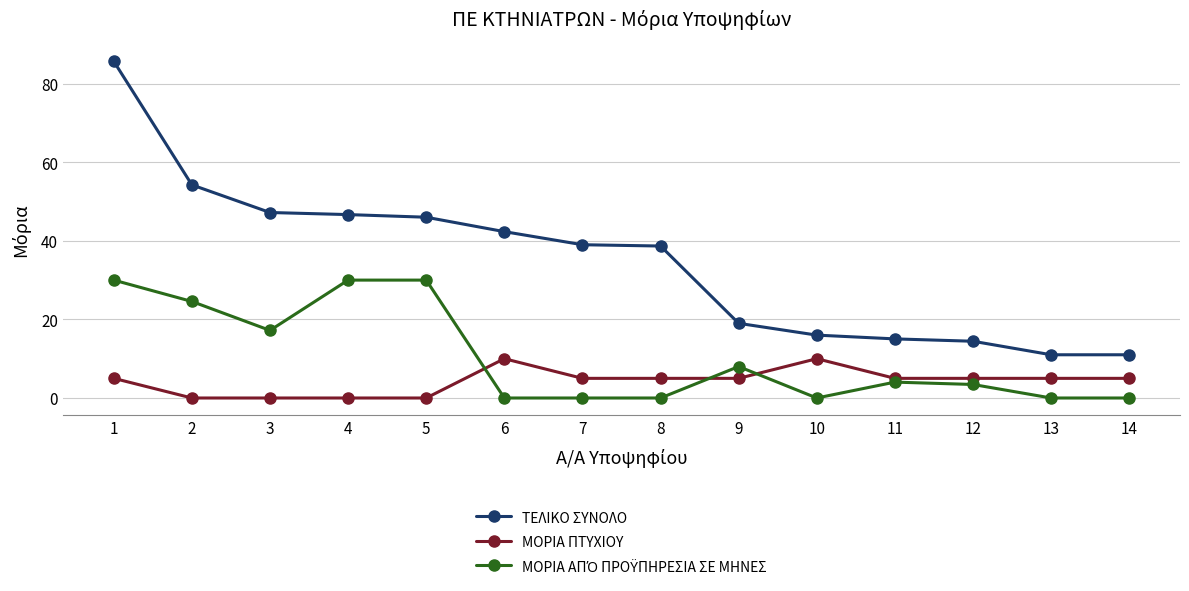

True or false: ΤΕΛΙΚΟ ΣΥΝΟΛΟ has a value of 32.7 at 9.

False